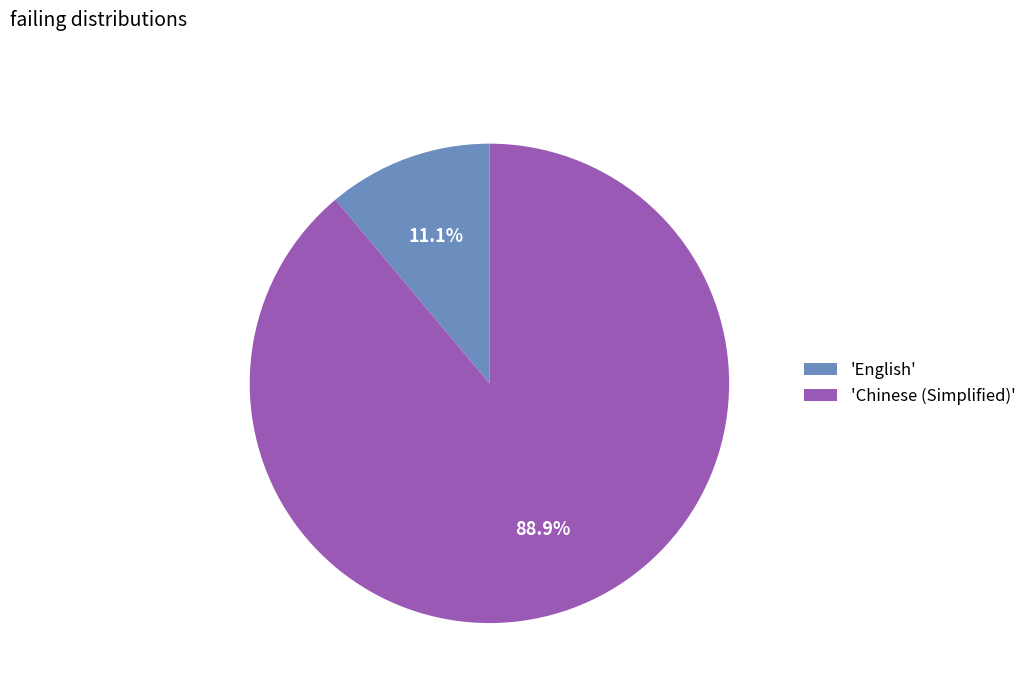

Which has a higher value, 'Chinese (Simplified)' or 'English'?

'Chinese (Simplified)'